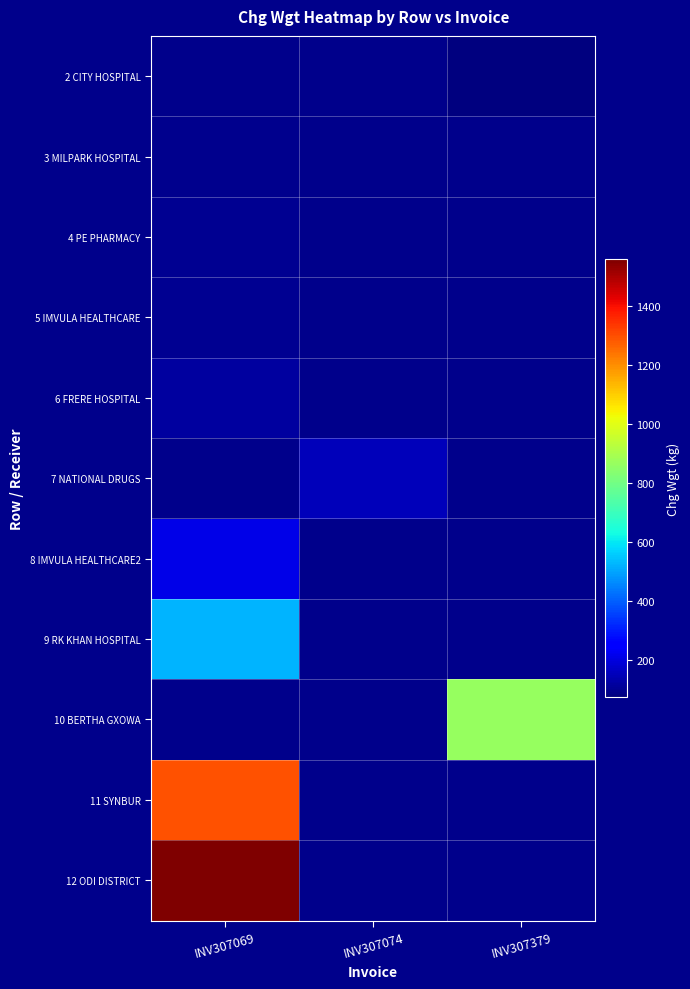

Count the number of categories in the chart.

3